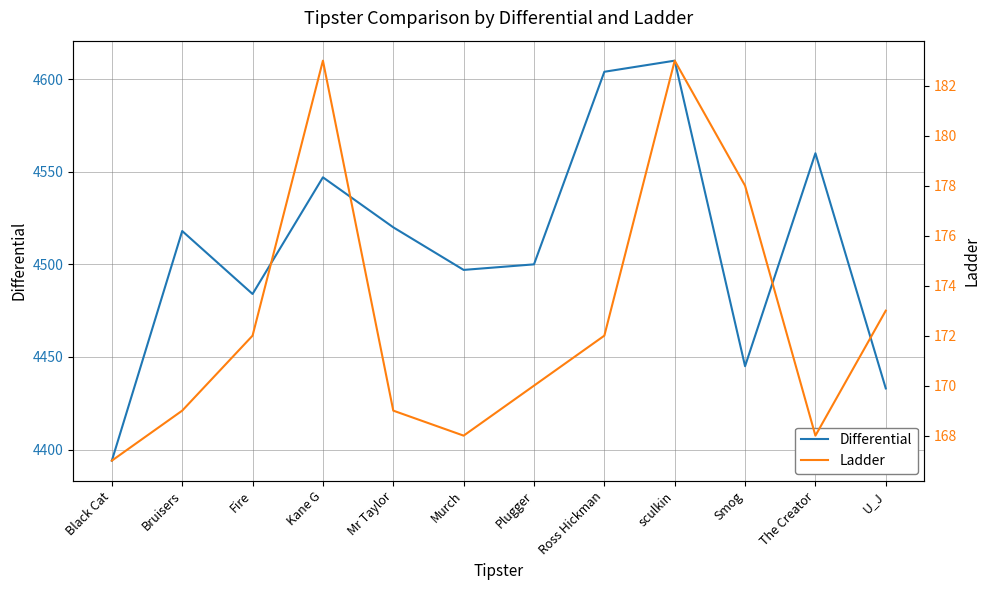

Which category has the highest value in the Ladder series?

Kane G